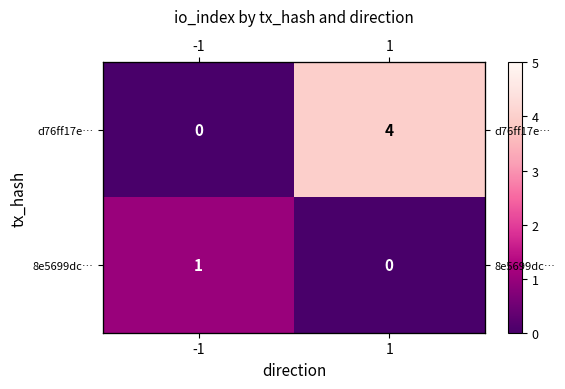

Rank the series by their maximum value, from lowest to highest.

8e5699dc…, d76ff17e…